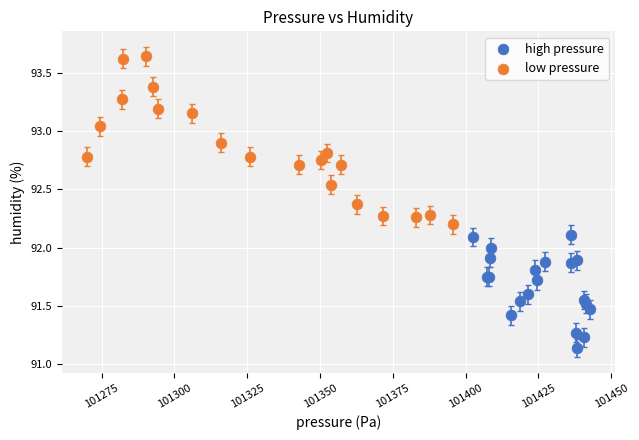

Which series reaches the maximum Y coordinate?

low pressure